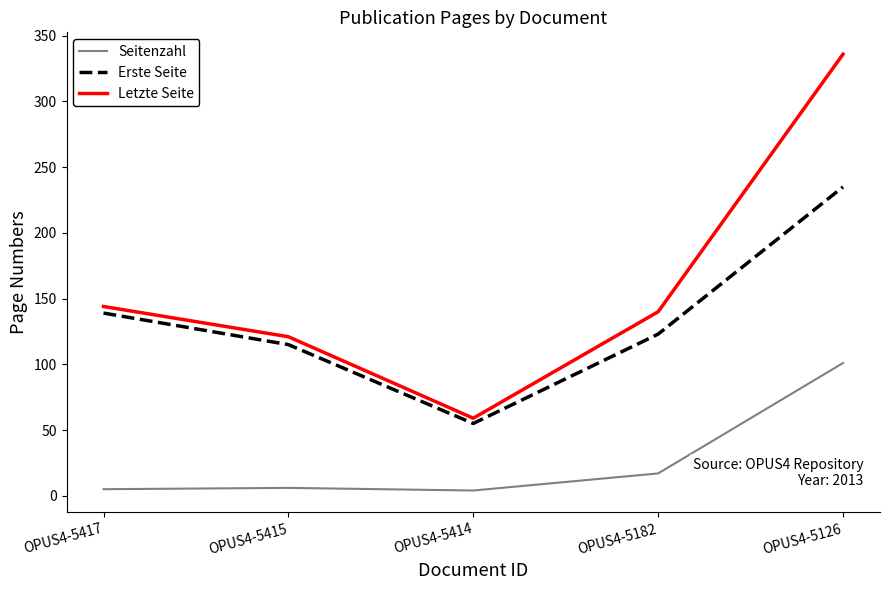

What is the difference between the second highest and minimum values in the Letzte Seite series?

85